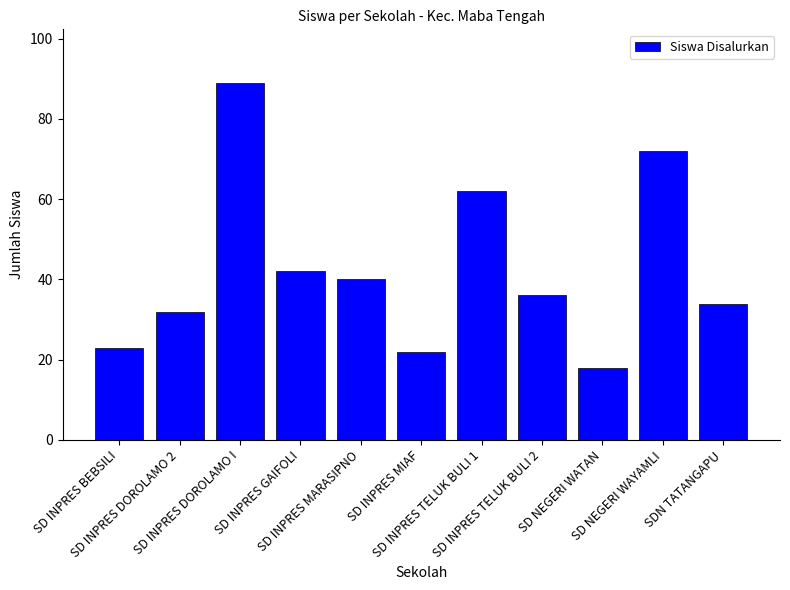

What is the approximate value at SD NEGERI WATAN, to the nearest 10?

20